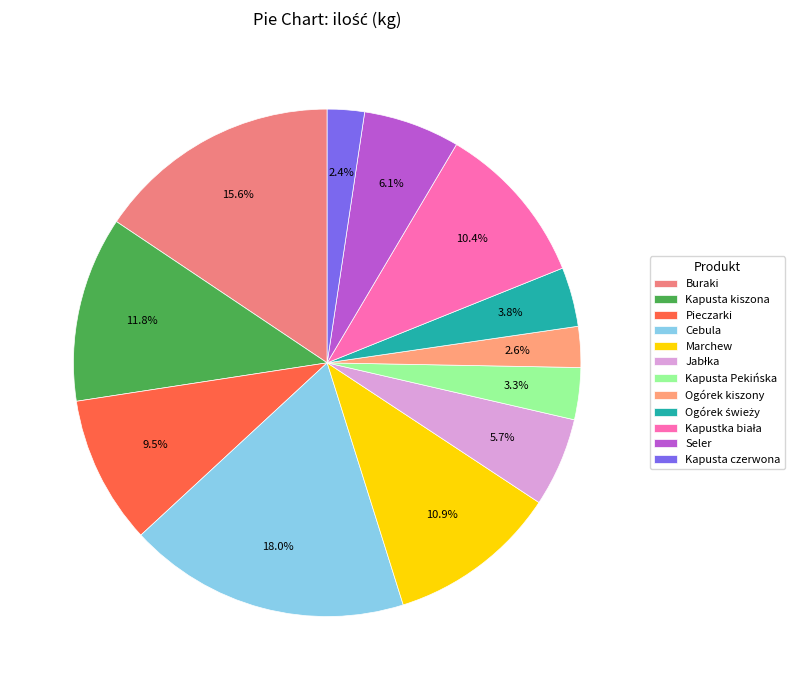

The Kapustka biała slice represents 1% of the pie. True or false?

False